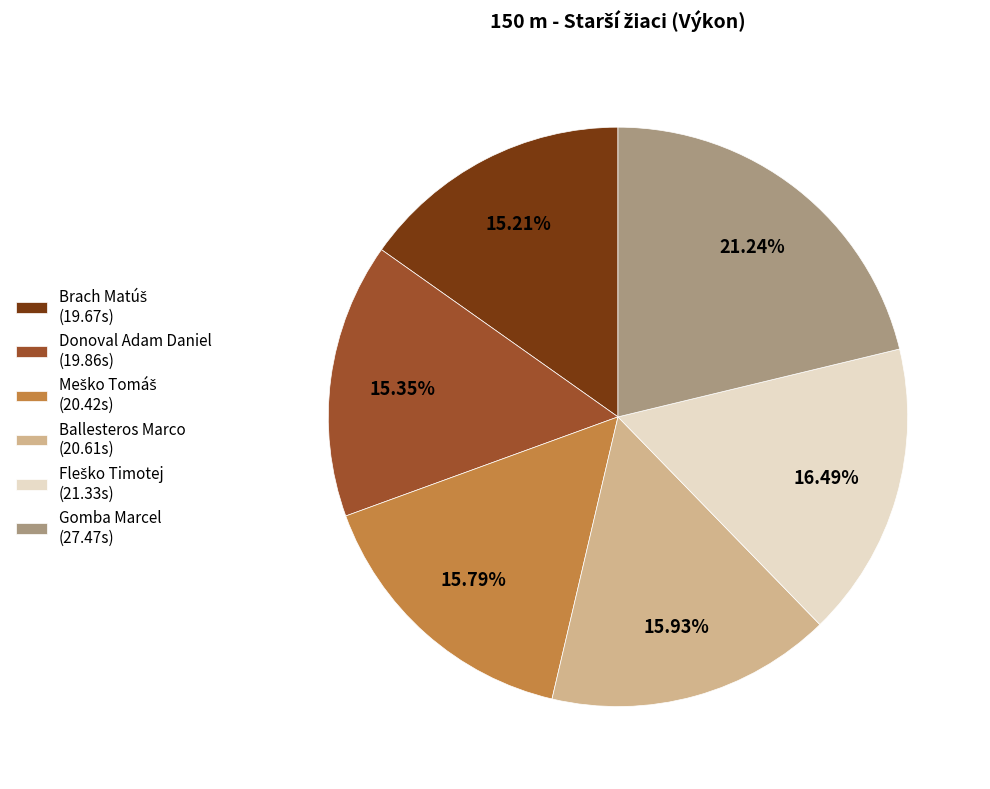

Is Donoval Adam Daniel (19.86s) the majority of the pie?

No